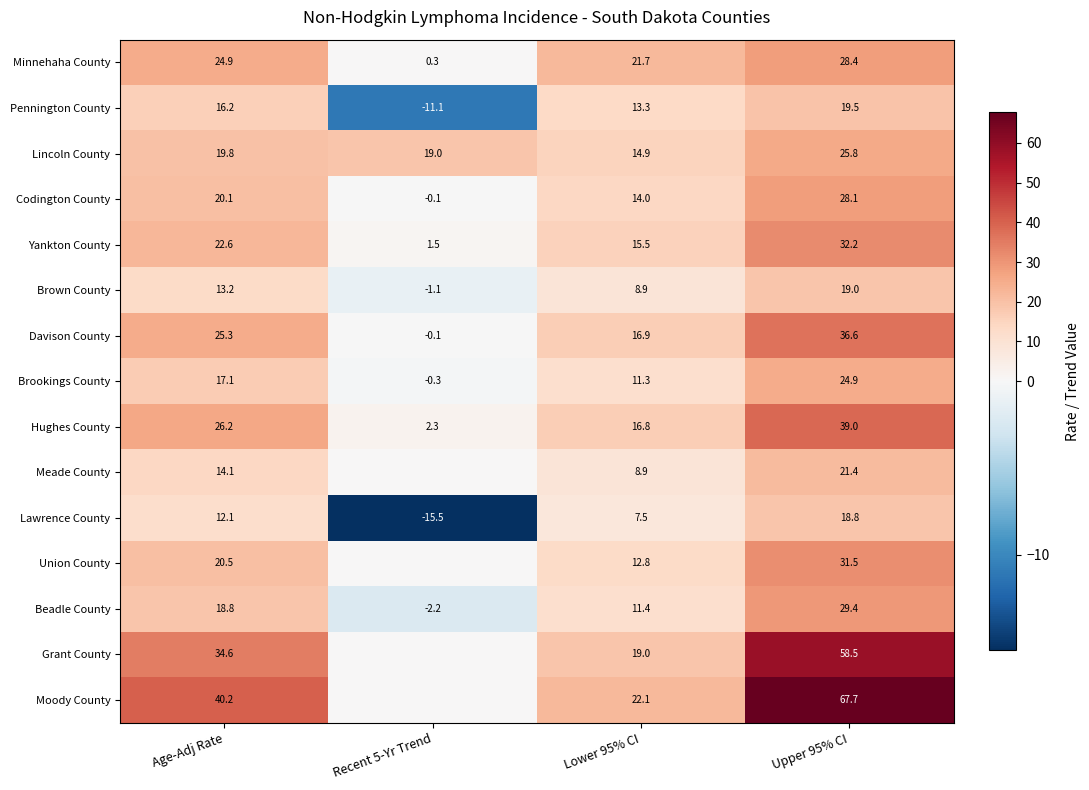

True or false: Yankton County has a value of 5.7 at Age-Adj Rate.

False